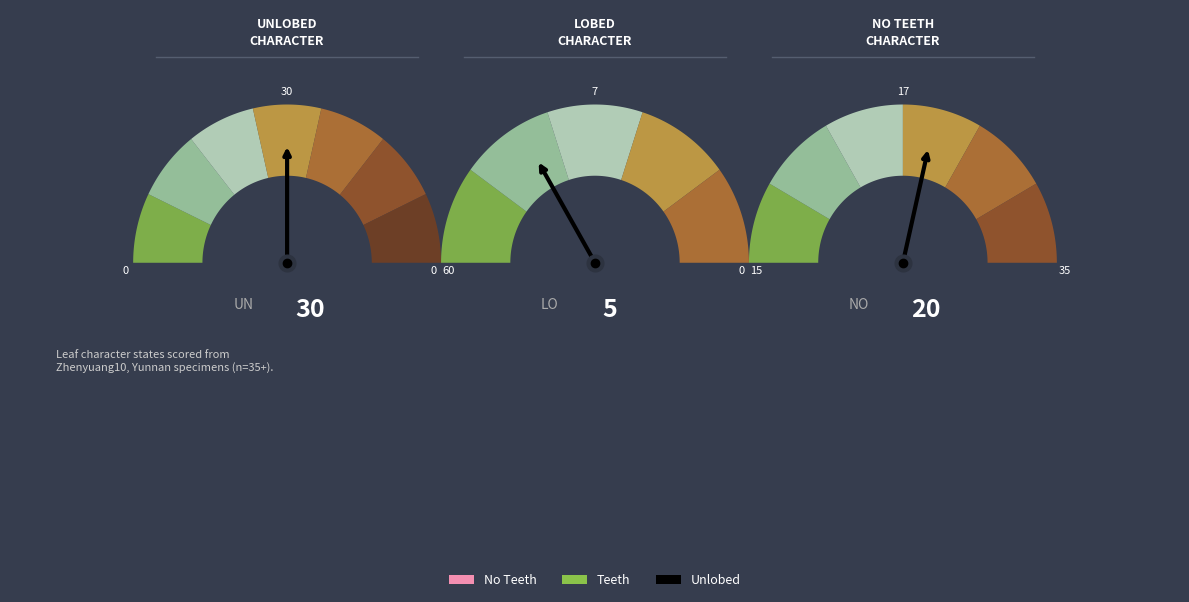

How many segments does this pie chart have?

7